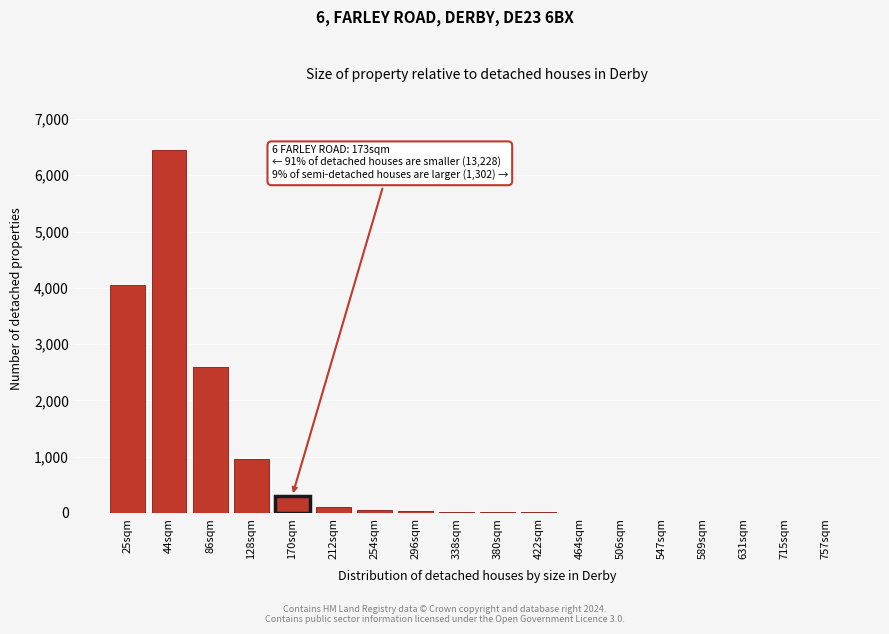

Where is the data nearest to the value 3225?

86sqm